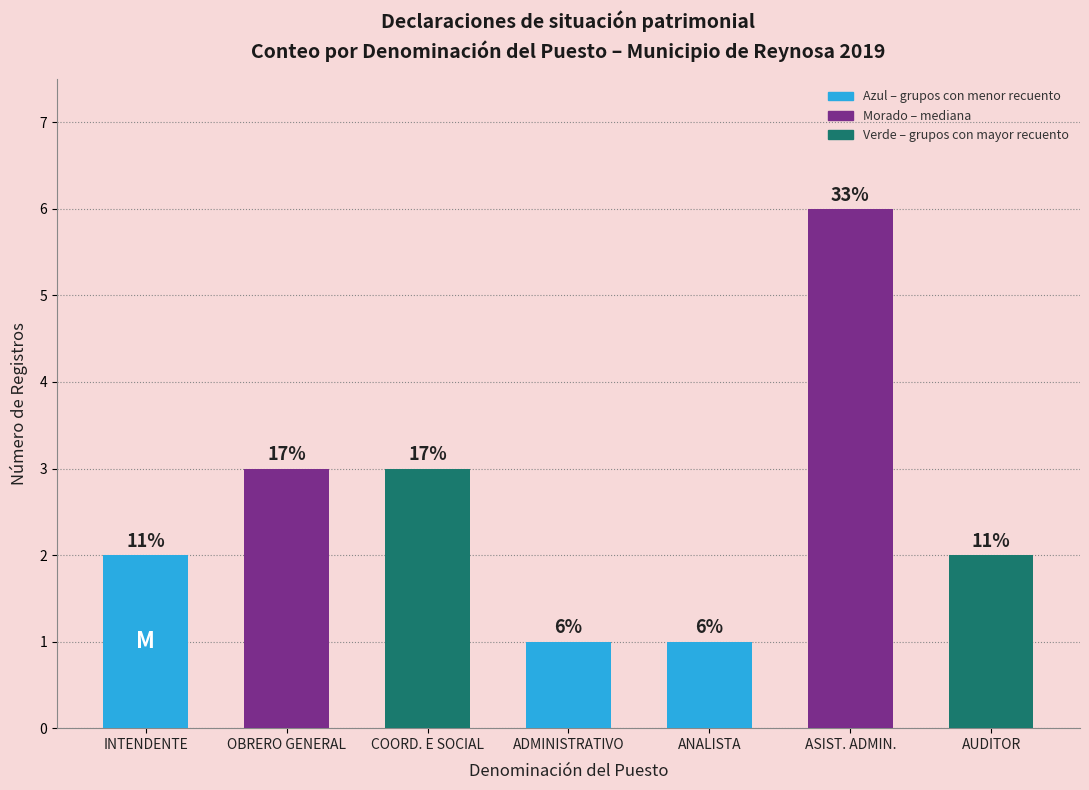

Does the chart contain any negative values?

No